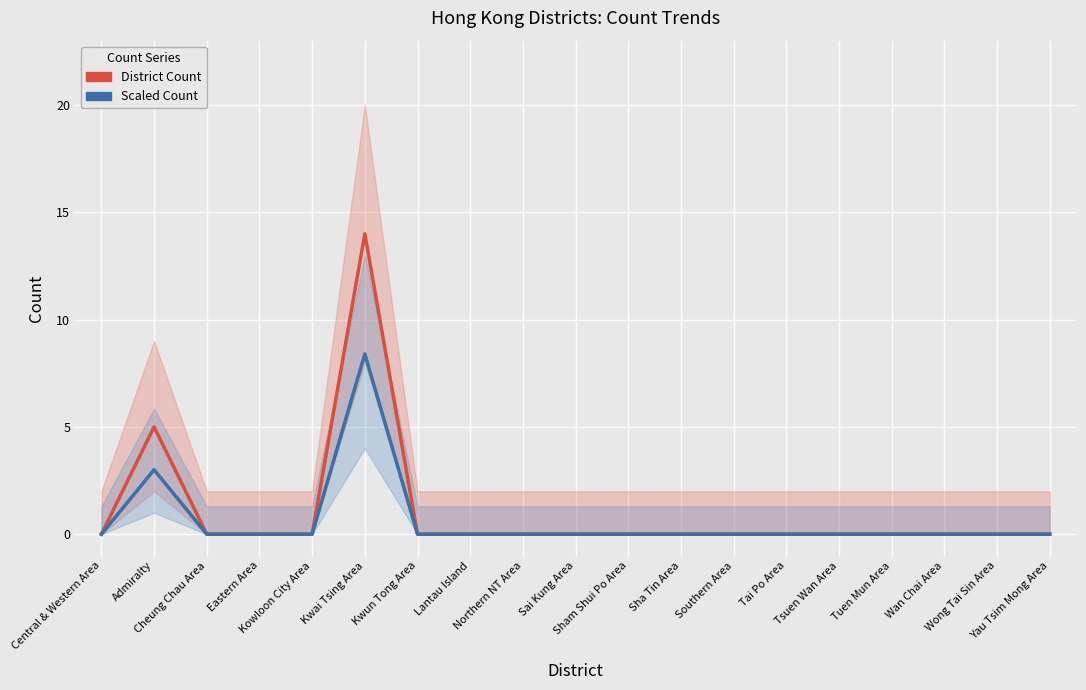

Is this an area chart (filled region under the line)?

No